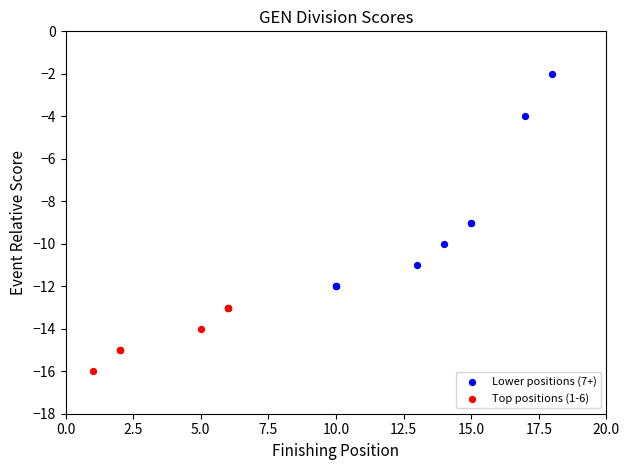

Which series reaches the maximum Y coordinate?

Lower positions (7+)